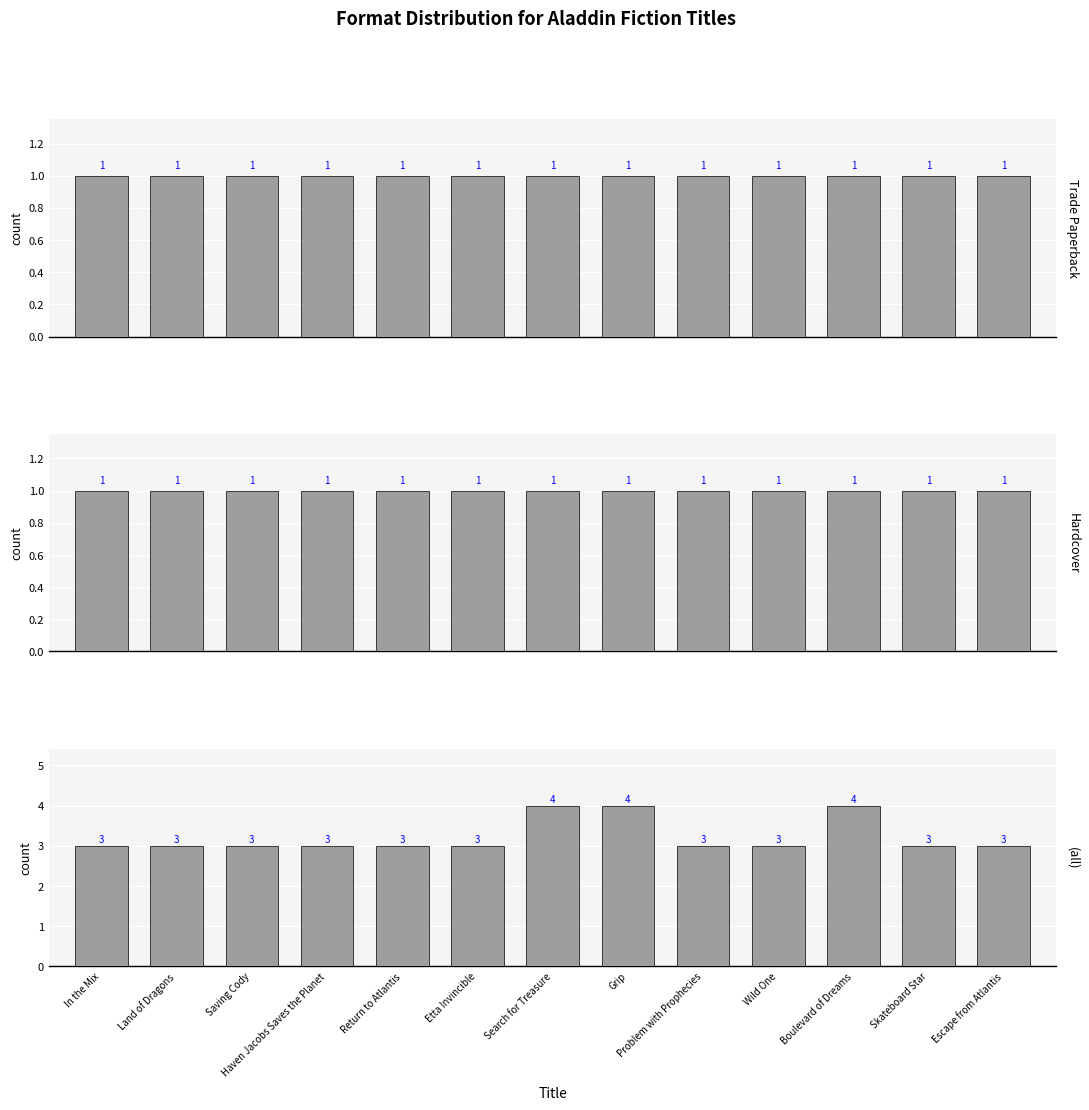

What position from the right is Wild One?

4